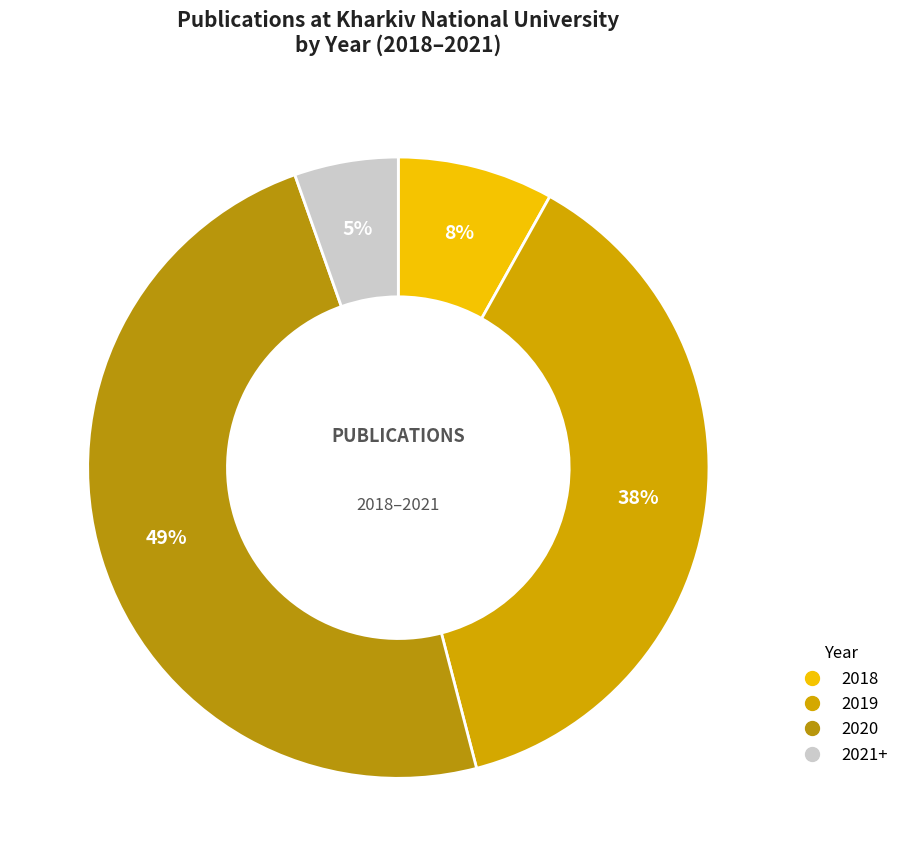

Is there a majority slice in this chart?

No